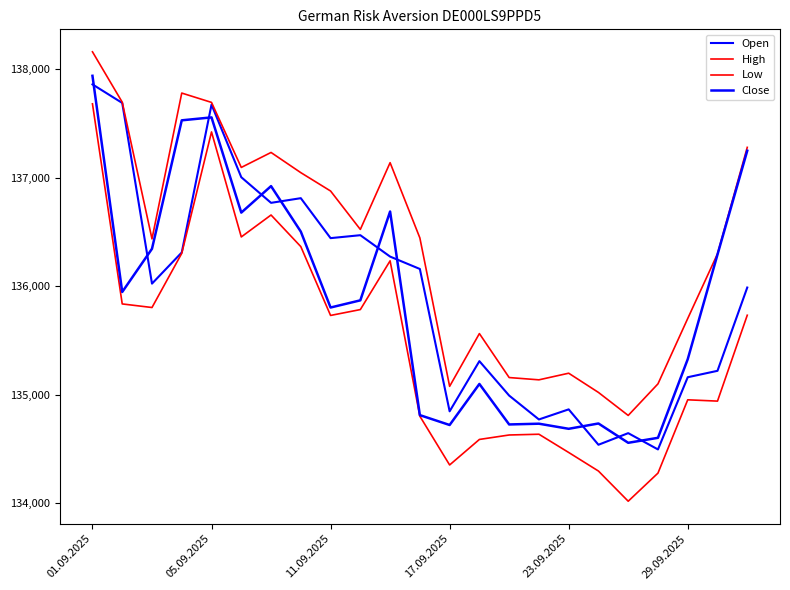

Which series has the widest spread of values?

Low